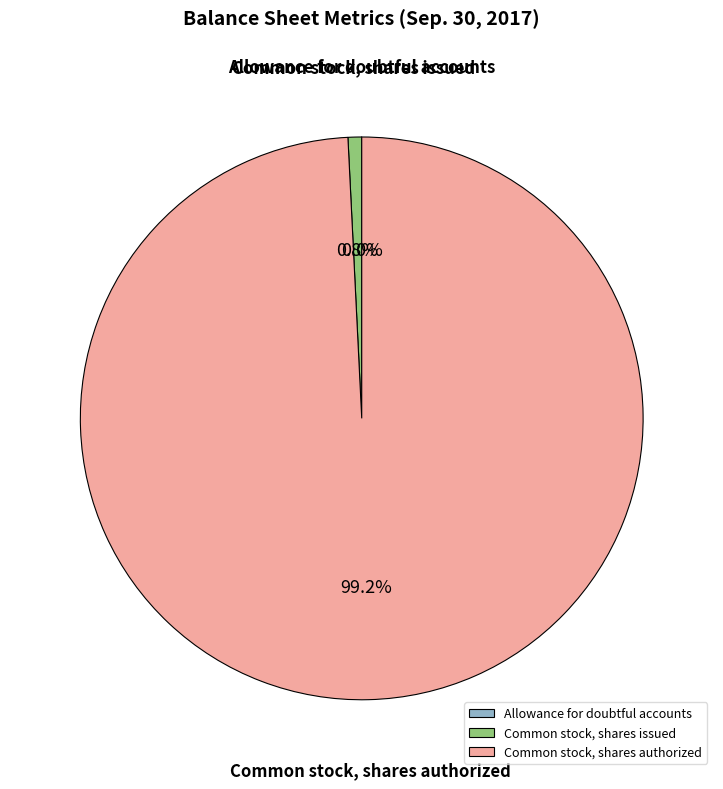

Does any single category account for the majority?

Yes